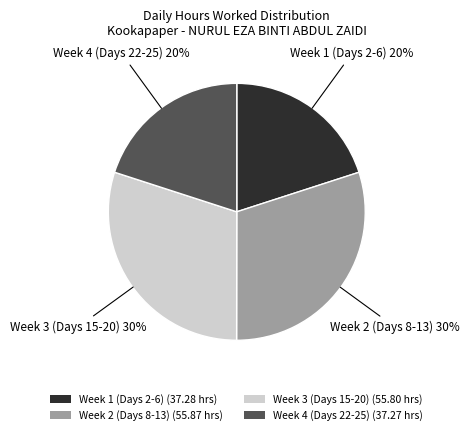

Between Week 2 (Days 8-13) (55.87 hrs) and Week 4 (Days 22-25) (37.27 hrs), which is larger?

Week 2 (Days 8-13) (55.87 hrs)